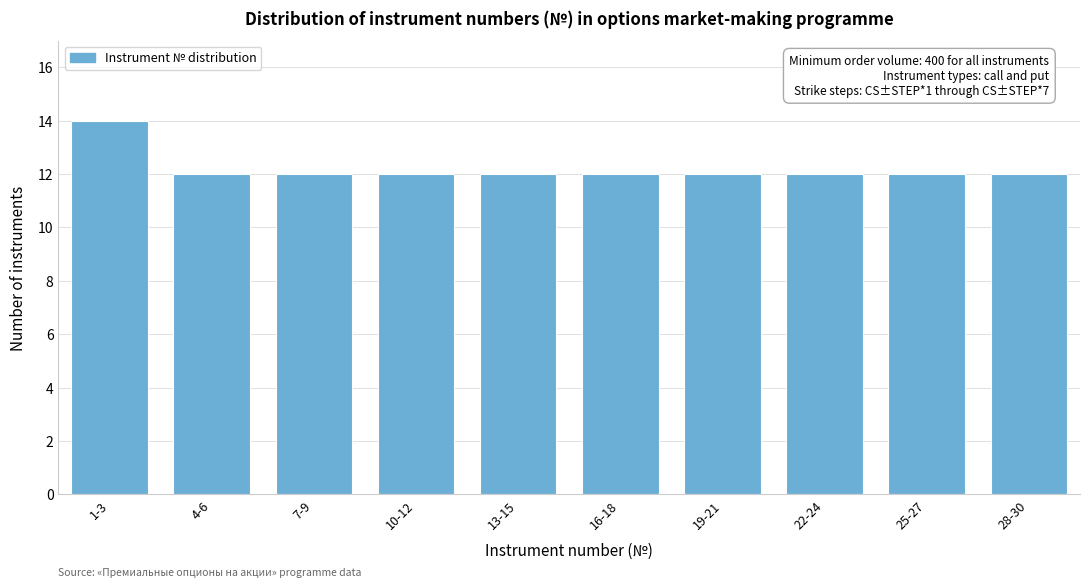

Reading right to left, list all the values displayed in this chart.

28-30=12	25-27=12	22-24=12	19-21=12	16-18=12	13-15=12	10-12=12	7-9=12	4-6=12	1-3=14